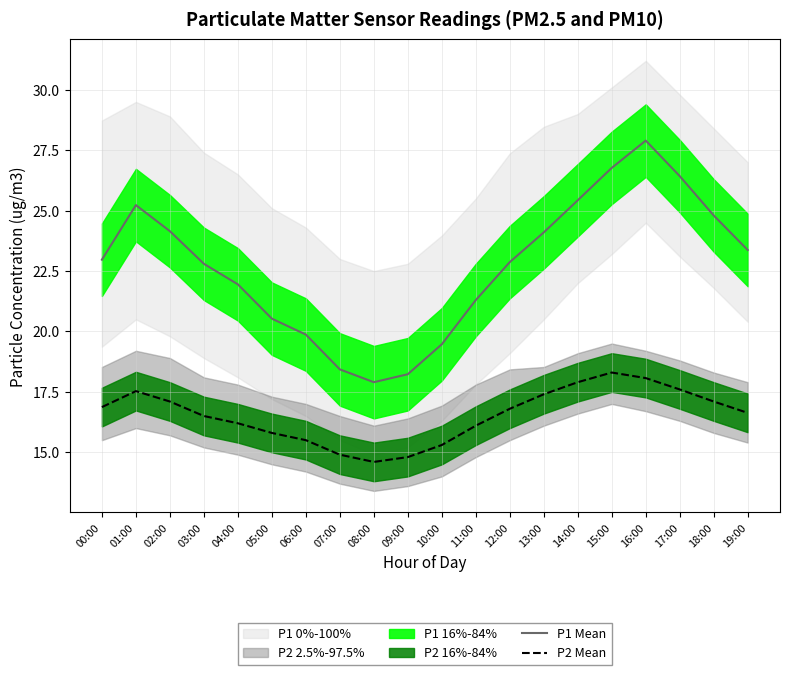

True or false: P2 Mean and P1 Mean intersect in this chart.

False